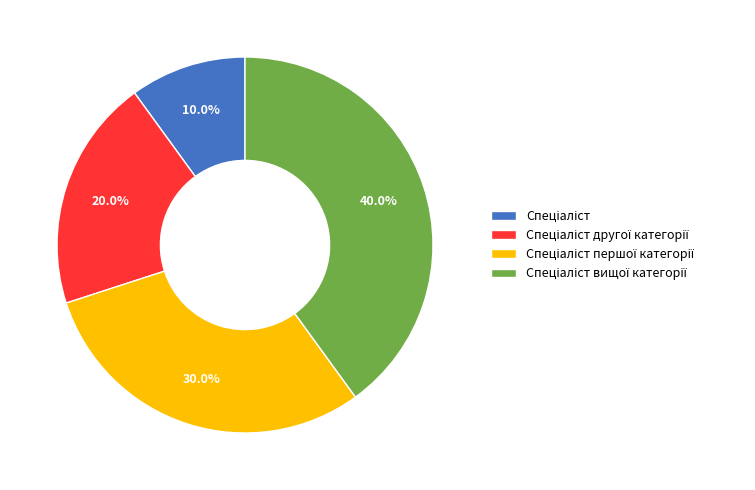

Does any single category account for the majority?

No